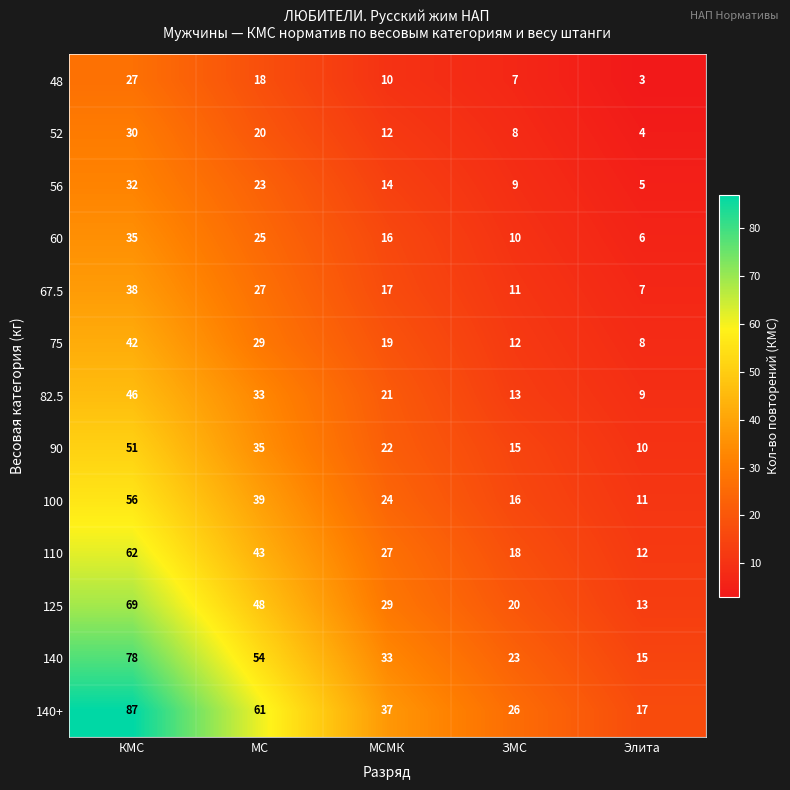

What is the approximate value of 90 at МС, to the nearest 5?

35